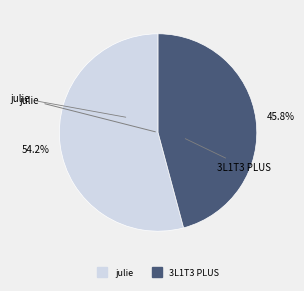

How many slices are in this pie chart?

2